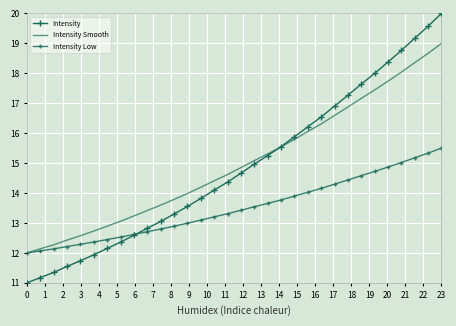

What is the minimum value for Intensity Low?

12.0